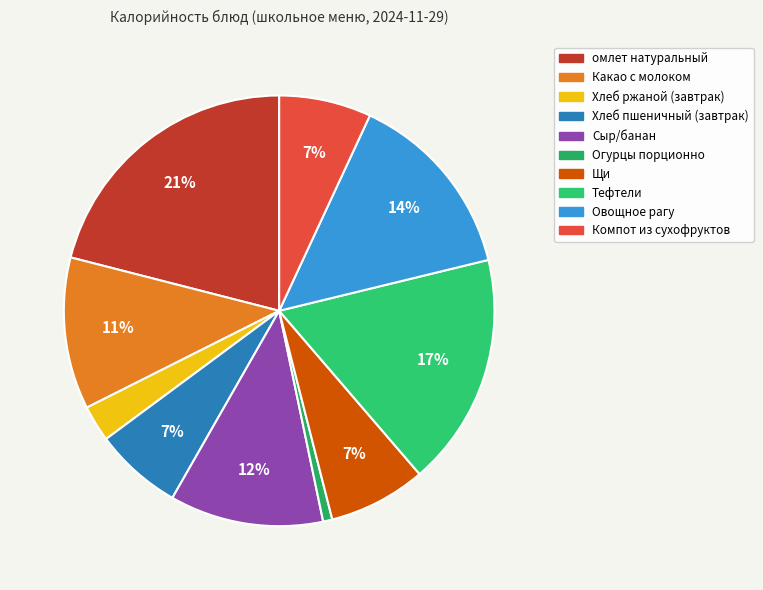

To the nearest percent, what is the combined percentage of Щи and омлет натуральный?

28%